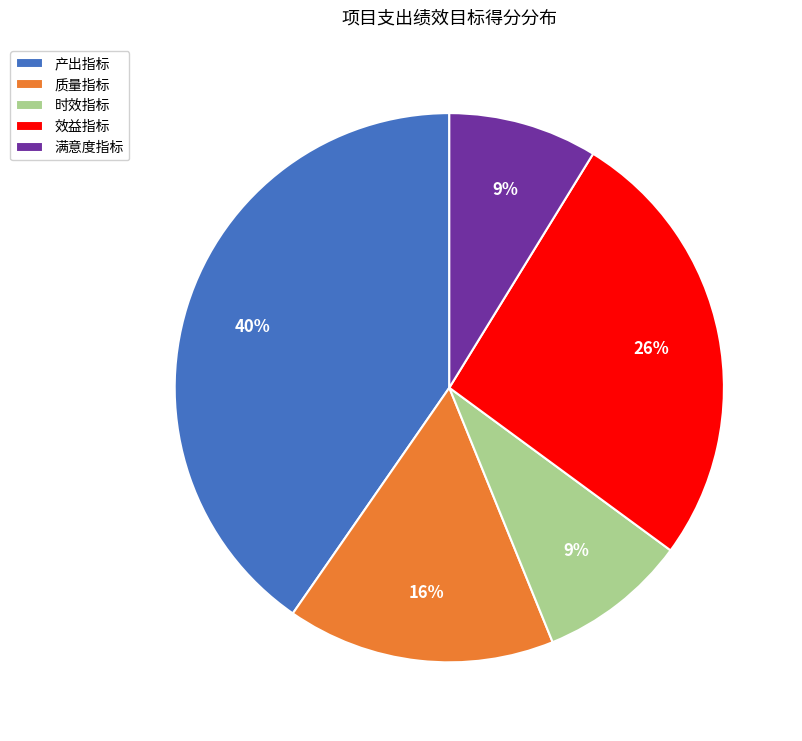

To the nearest percent, what is the combined percentage of 效益指标 and 质量指标?

42%